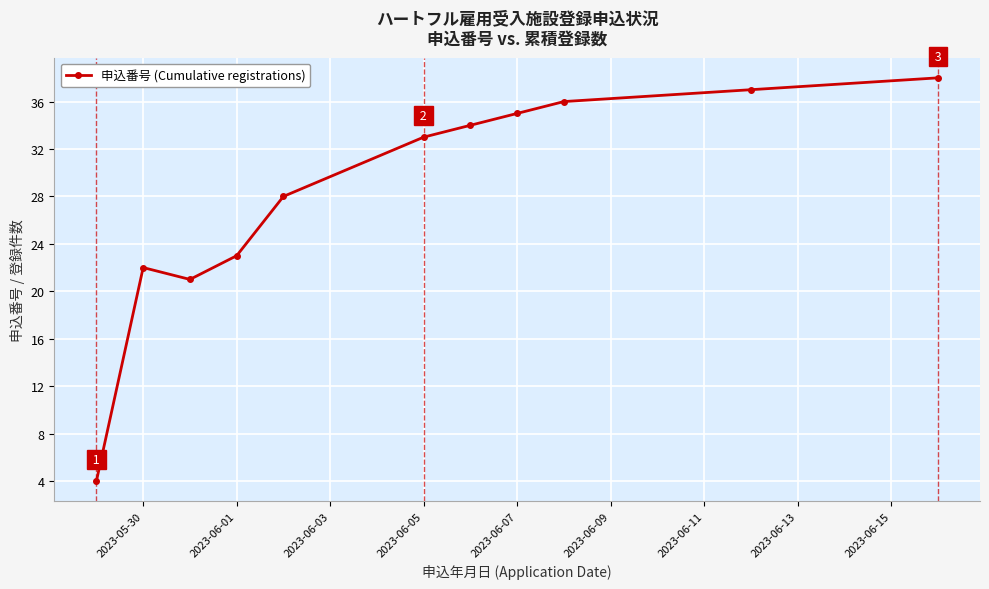

What is the difference between the maximum and minimum values?

34